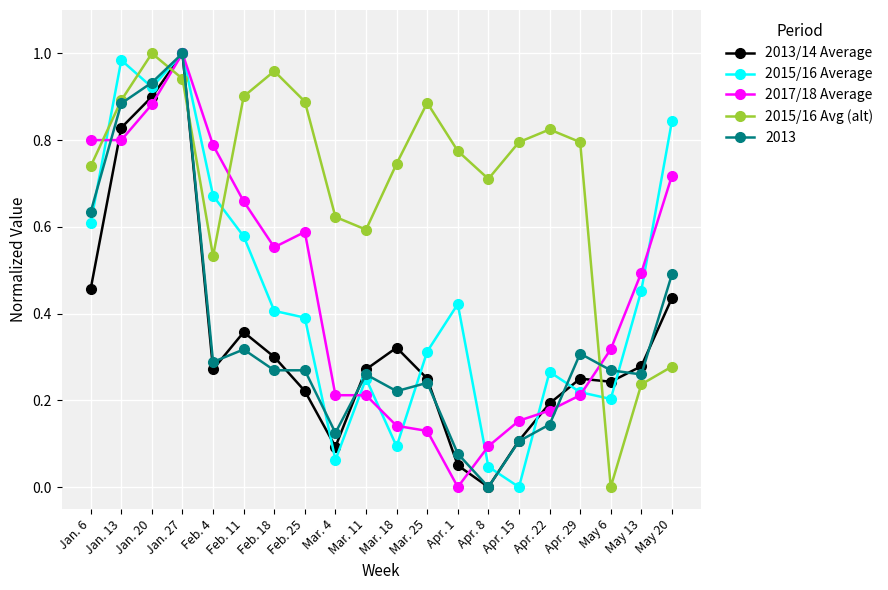

Is the value of 2015/16 Avg (alt) at Apr. 22 greater than the value of 2017/18 Average at Jan. 20?

No